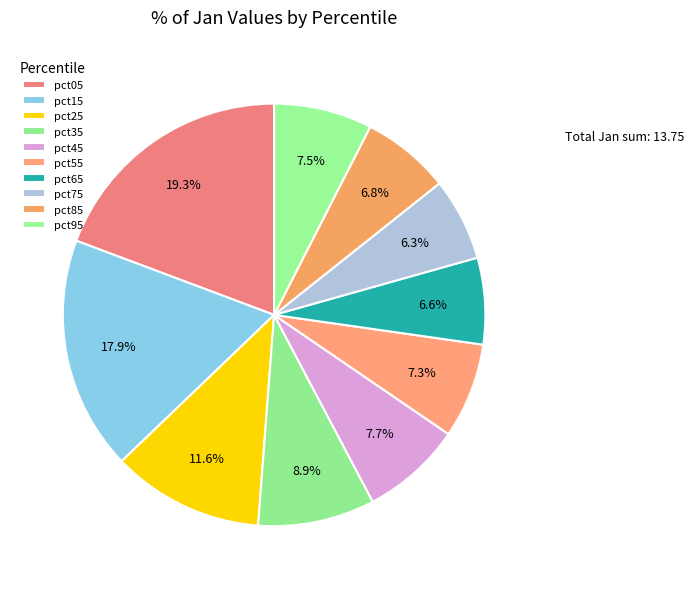

Which slice is the largest?

pct05